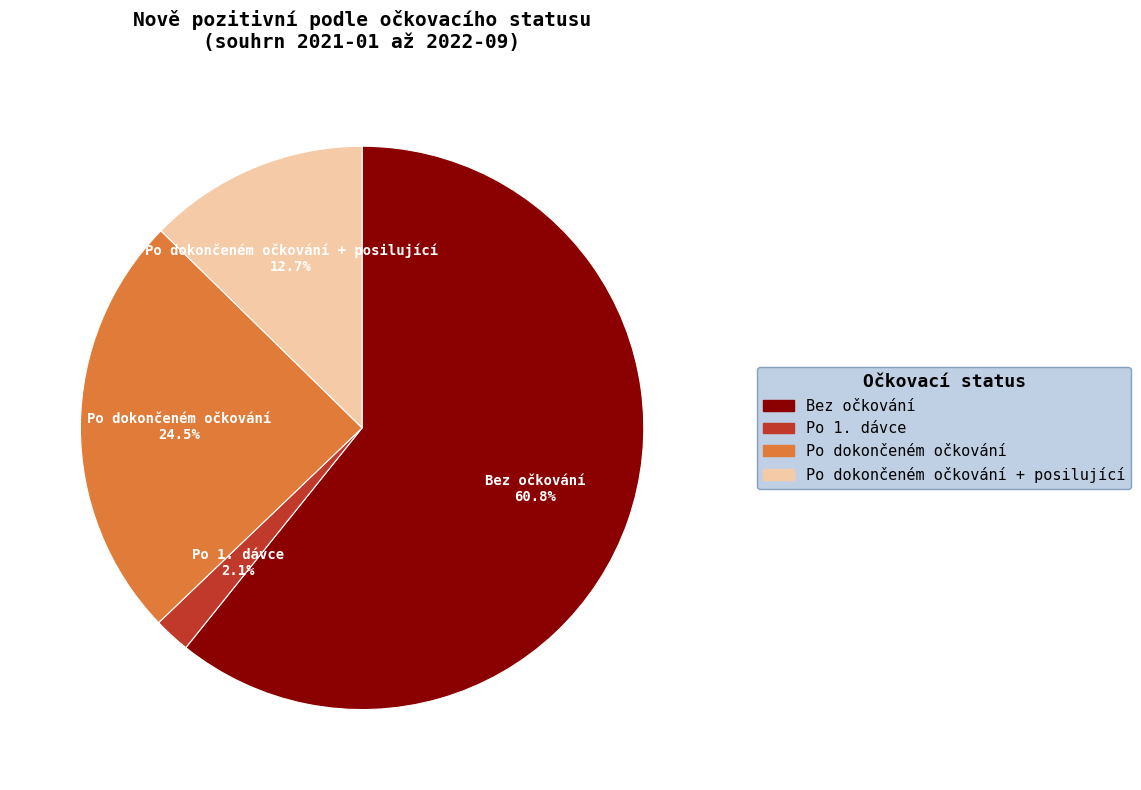

Is there a majority slice in this chart?

Yes